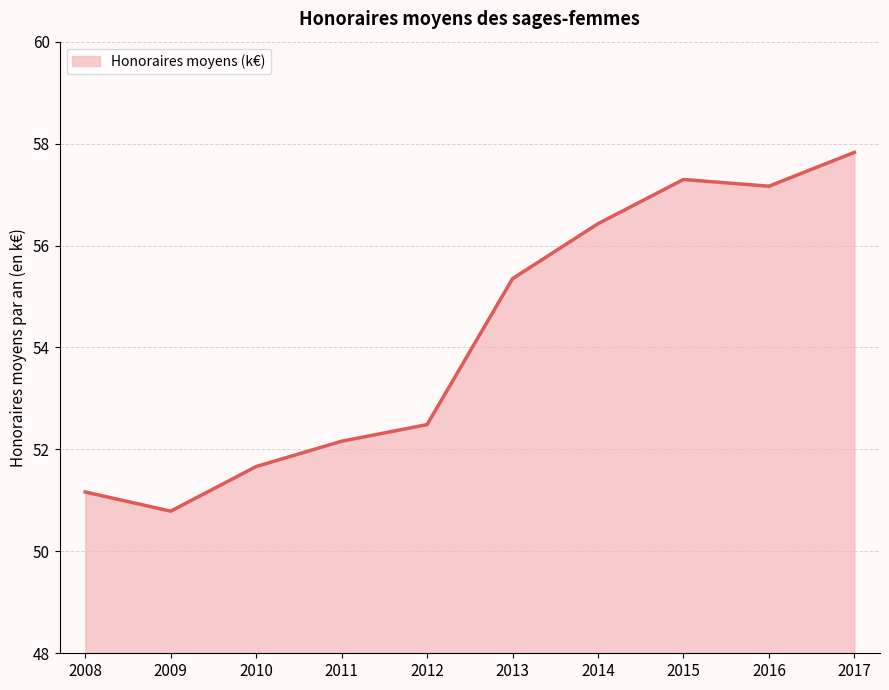

True or false: the data has more than 2 interior local peaks.

False